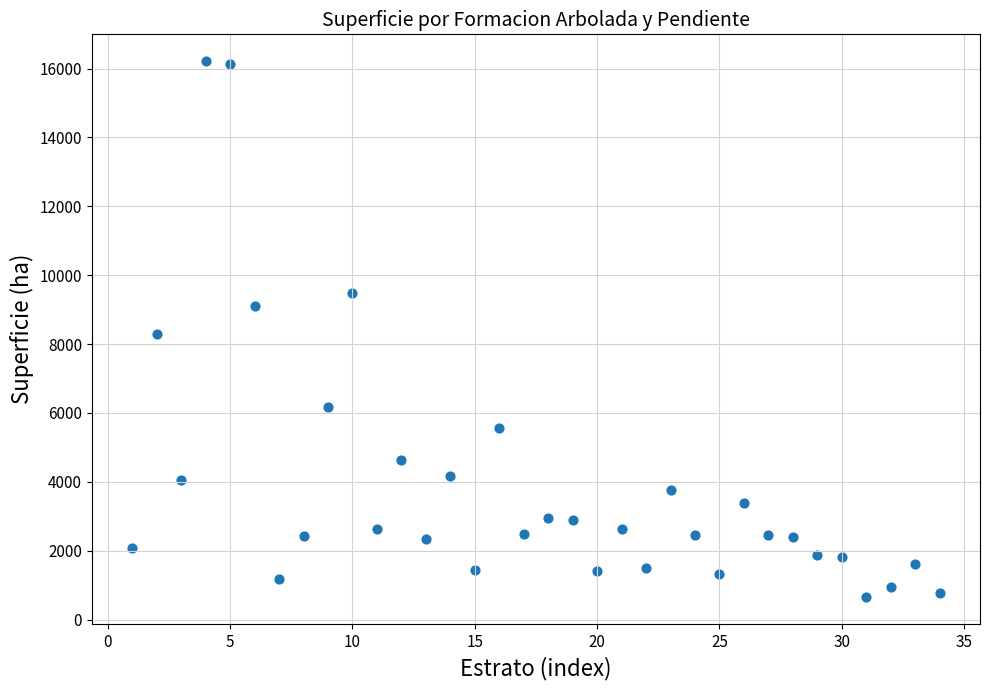

What is the range of X values (max minus min)?

33.0